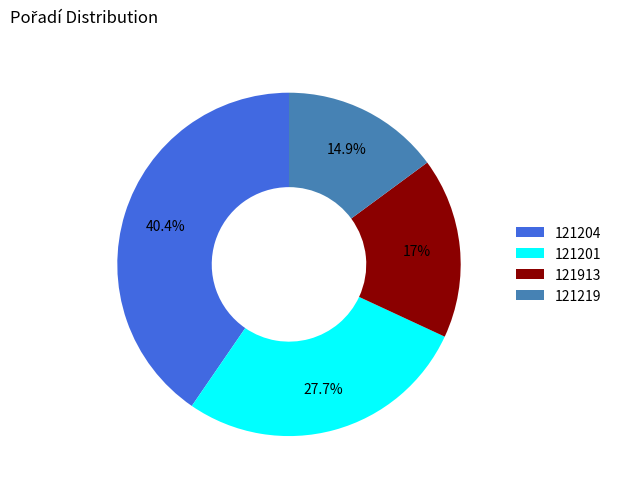

How many slices are in this pie chart?

4